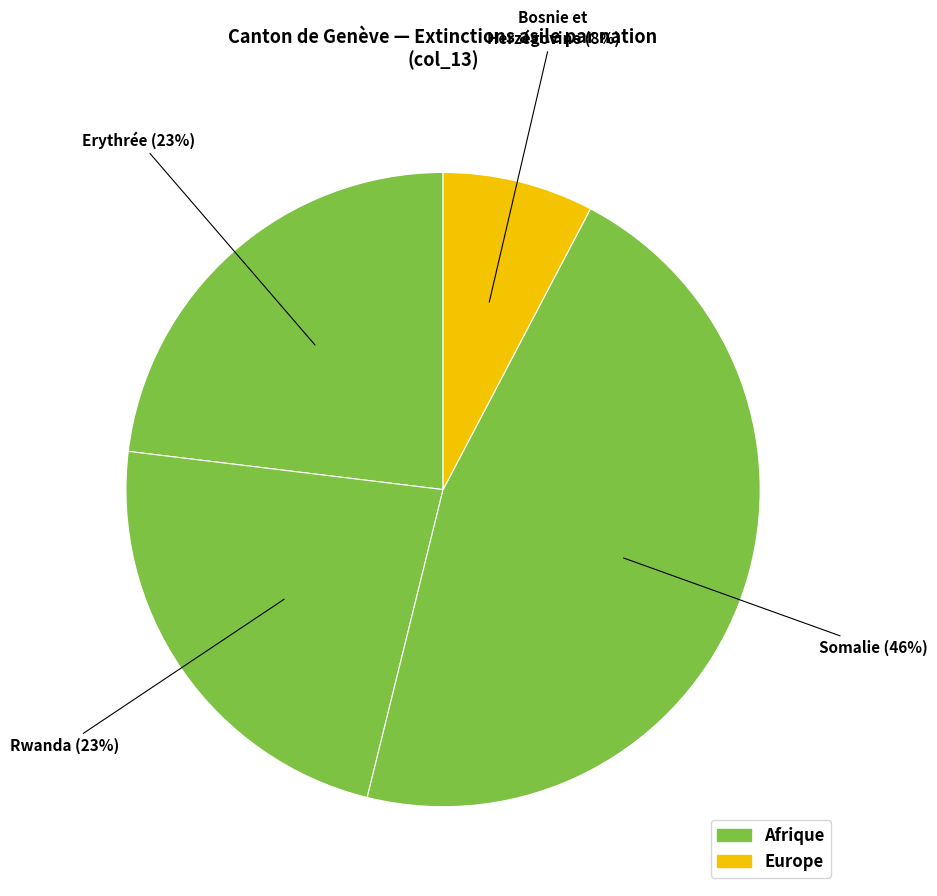

Between Bosnie et Herzégovine and Somalie, which is larger?

Somalie